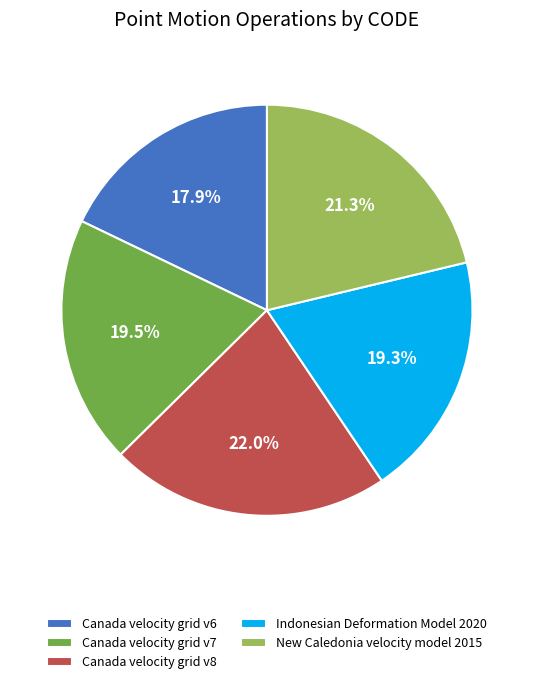

To the nearest percent, what is the combined percentage of Canada velocity grid v8 and Canada velocity grid v6?

40%